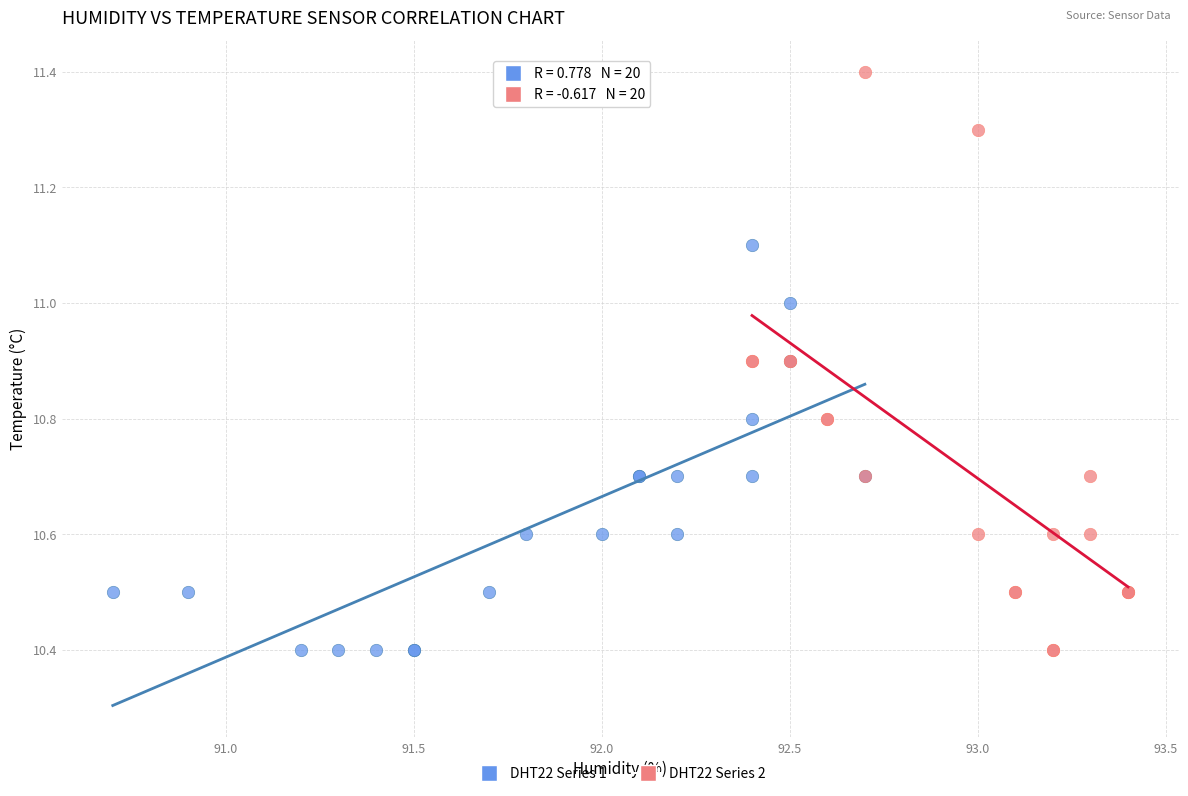

What are all the series names shown in the legend?

DHT22 Series 1, DHT22 Series 2